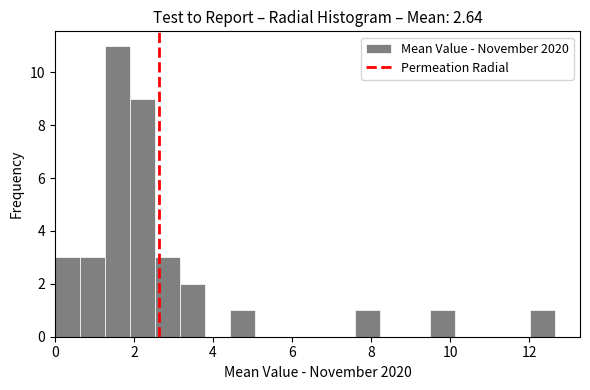

Read against the x-axis, roughly where is the centre of the tallest bar?

1.6